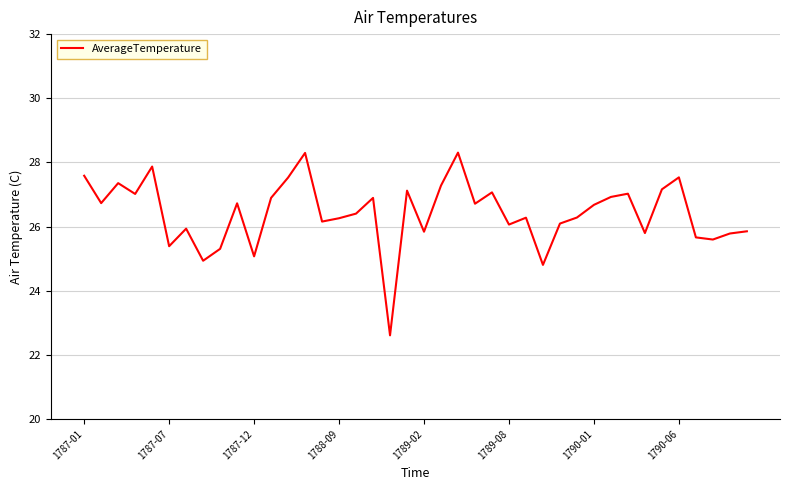

What is the greatest value displayed?

28.3